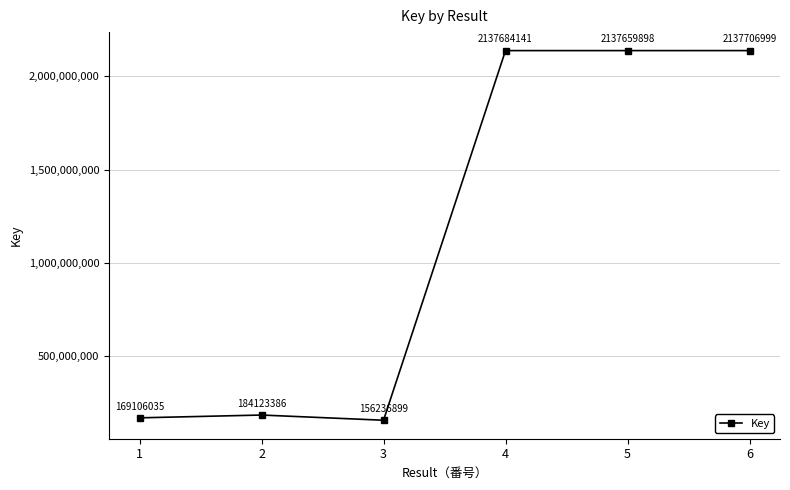

At which label does the data first exceed 2137659898?

4